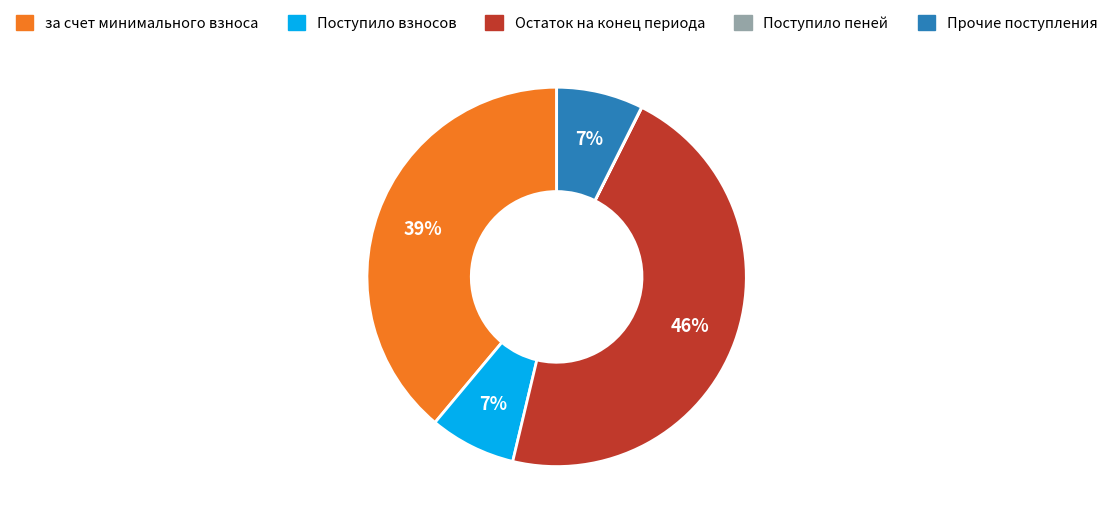

Does any single category account for the majority?

No